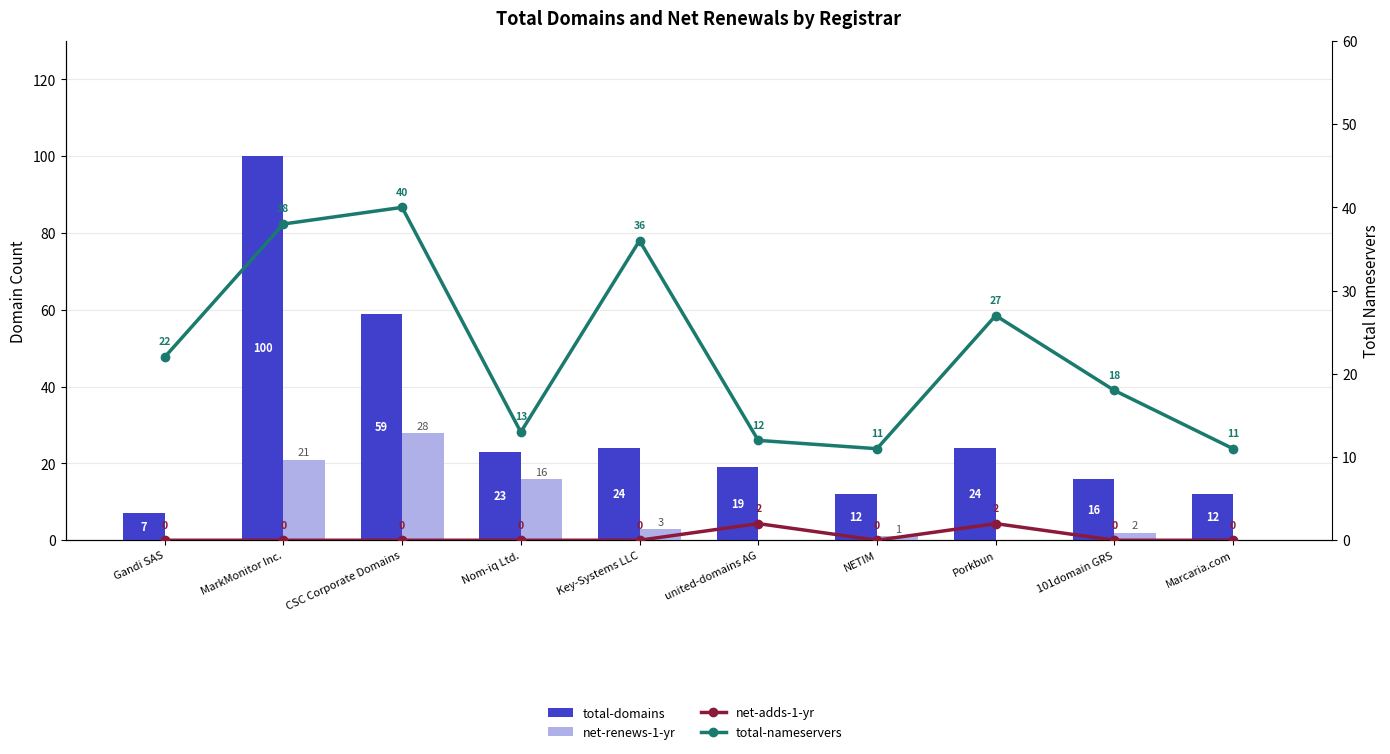

At which label is total-nameservers closest to 25?

Porkbun